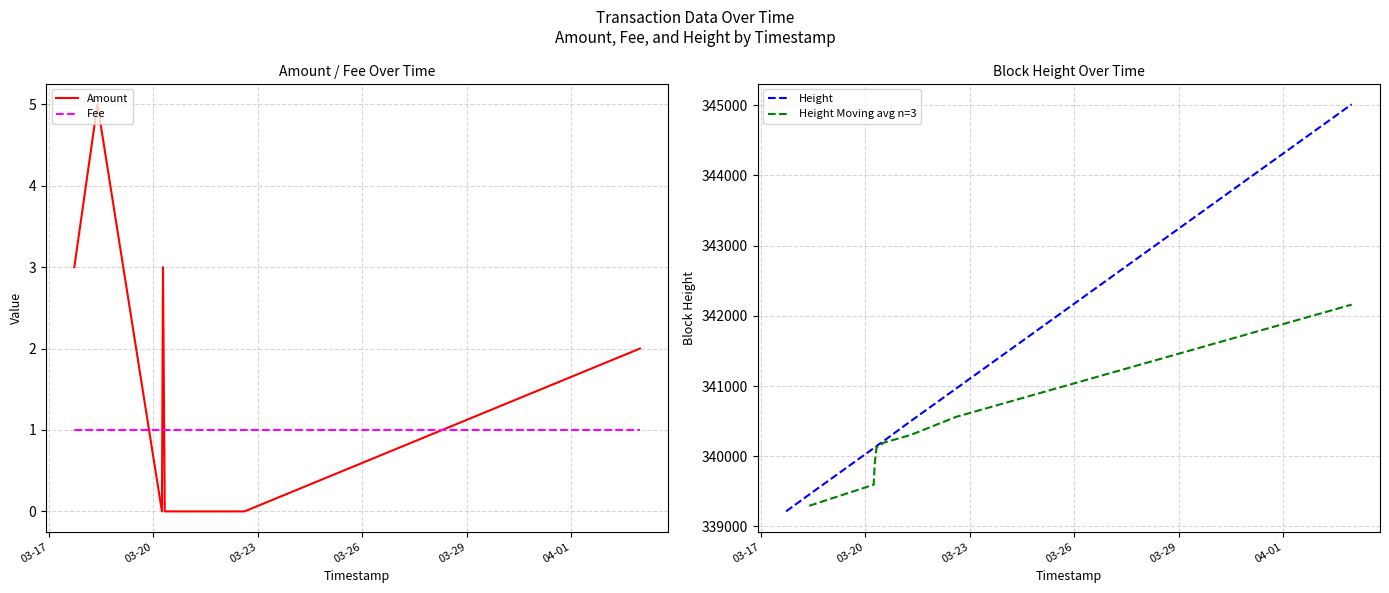

At which category is the sum across all series the highest?

2017-04-02 23:11:03